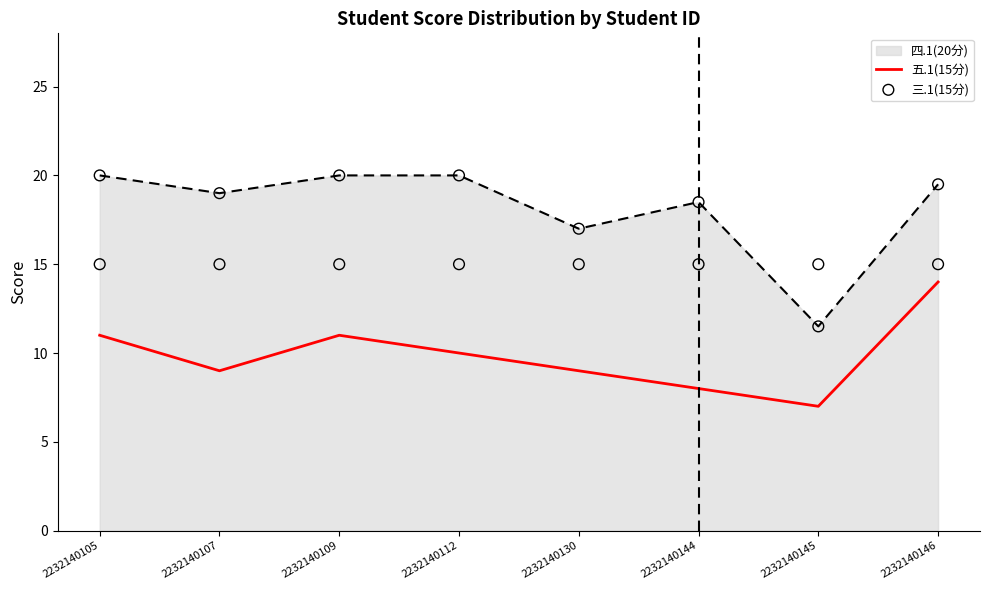

Is the value of 三.1(15分) at 2232140130 greater than the value of 五.1(15分) at 2232140144?

Yes